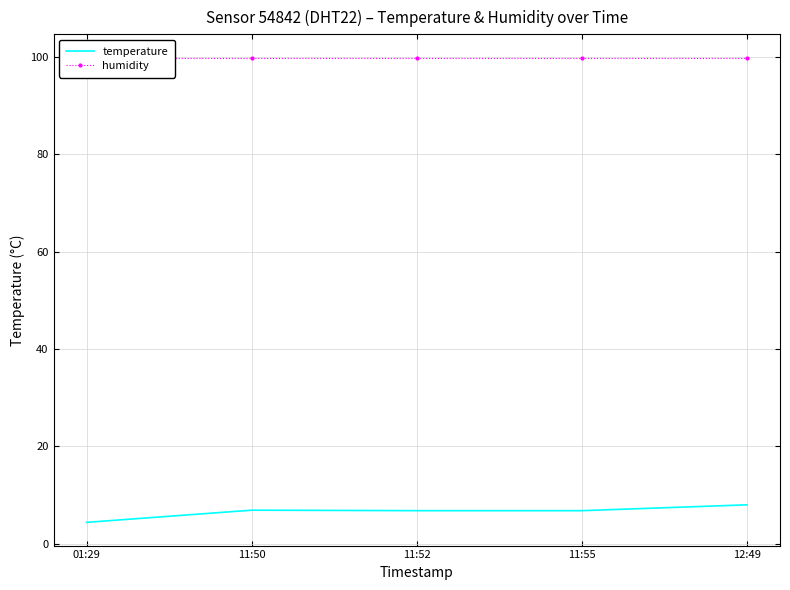

True or false: temperature has a value of 2.5 at 01:29.

False